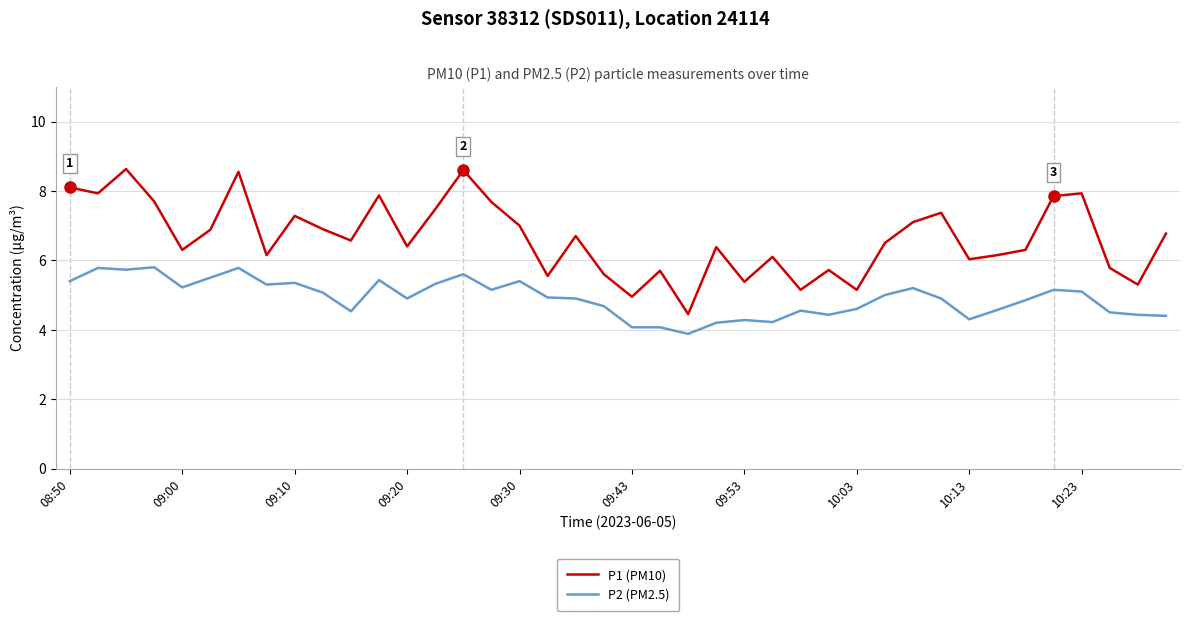

List the series in order of their overall mean, lowest first.

P2 (PM2.5), P1 (PM10)